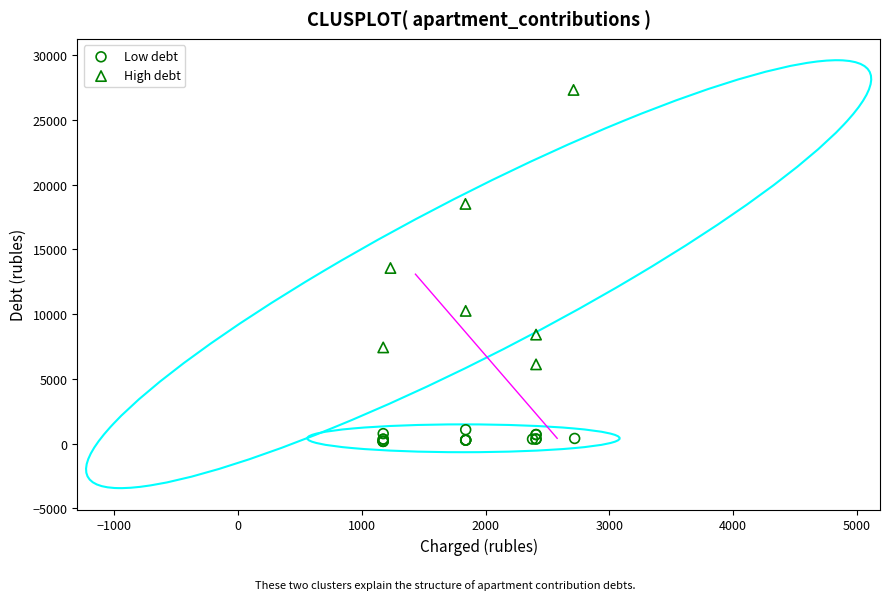

Which series reaches the minimum Y coordinate?

Low debt